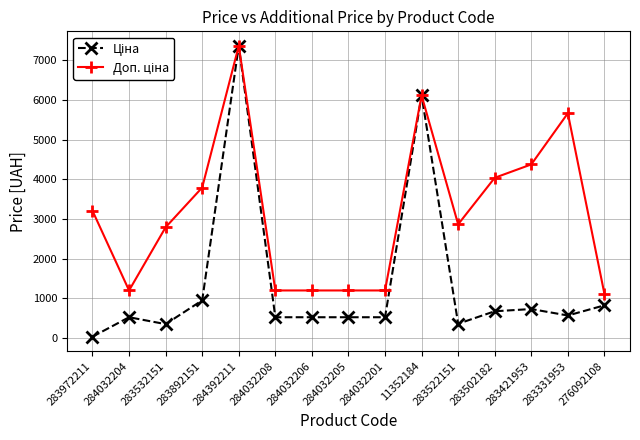

At which category is the sum across all series the highest?

284392211